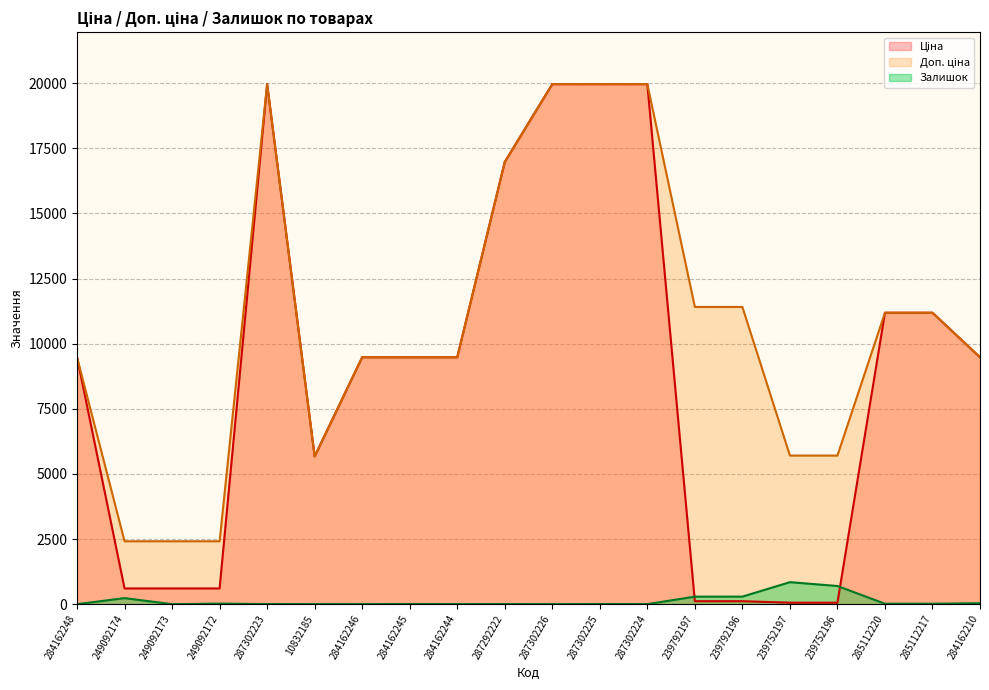

At how many categories does at least one series exceed 7906?

14